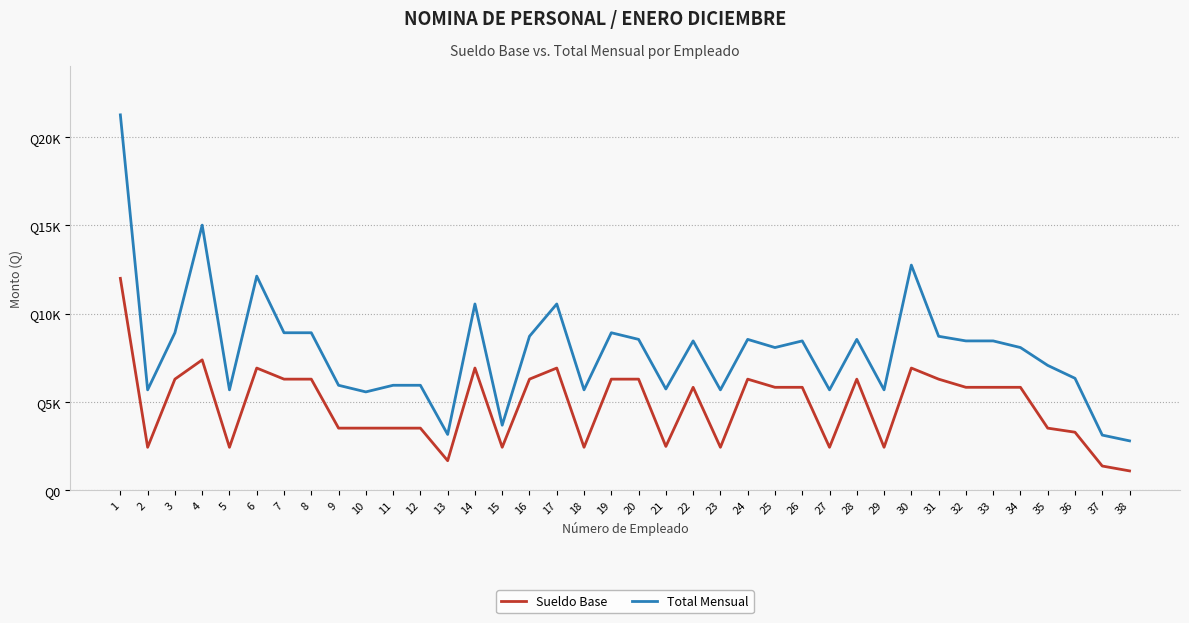

Does the chart have visible grid lines?

Yes